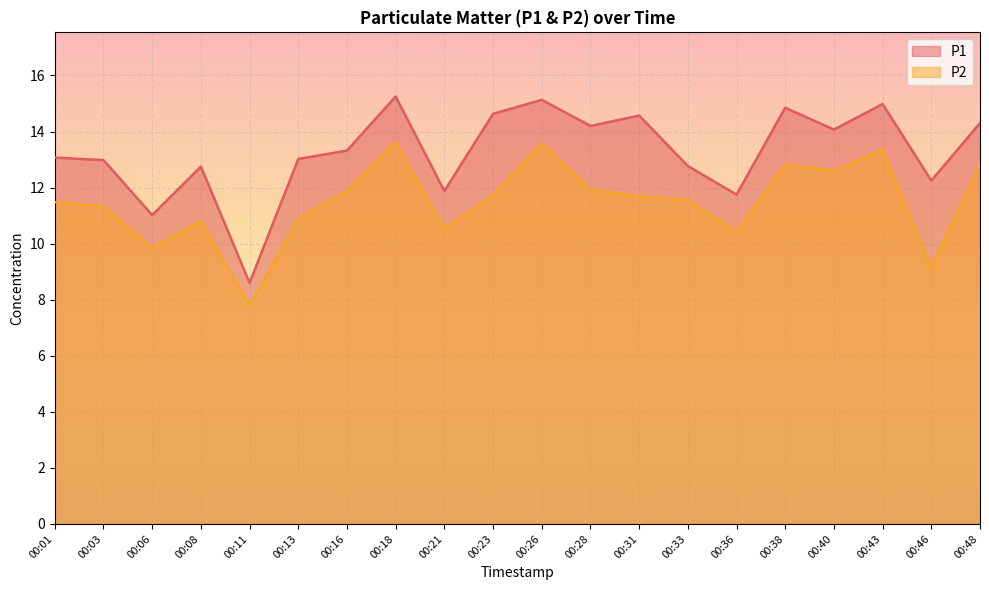

Is the value of P2 at 00:46 greater than the value of P1 at 00:21?

No